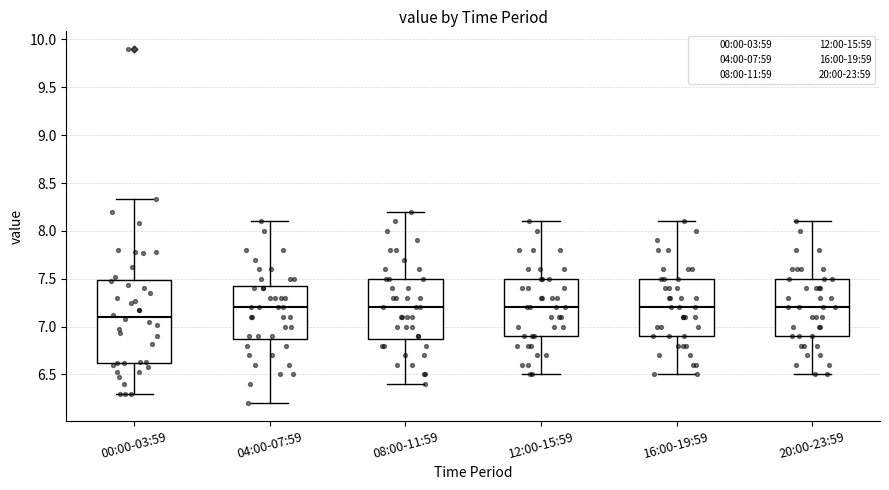

Reading left to right, read every box against the y-axis: the position of its median line, the range the box covers, and the ends of its whiskers. The values are not printed on the chart, so give them approximately, as read against the axis.

00:00-03:59: median 7.10, box 6.60 to 7.50, whiskers 6.30 to 8.35
04:00-07:59: median 7.20, box 6.90 to 7.45, whiskers 6.20 to 8.10
08:00-11:59: median 7.20, box 6.90 to 7.50, whiskers 6.40 to 8.20
12:00-15:59: median 7.20, box 6.90 to 7.50, whiskers 6.50 to 8.10
16:00-19:59: median 7.20, box 6.90 to 7.50, whiskers 6.50 to 8.10
20:00-23:59: median 7.20, box 6.90 to 7.50, whiskers 6.50 to 8.10